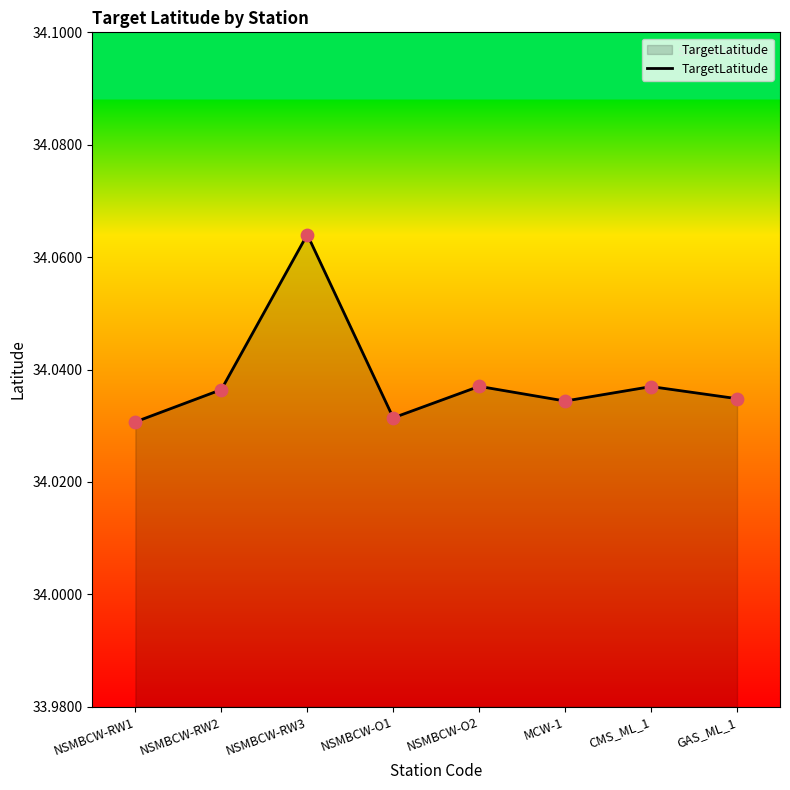

Between NSMBCW-O2 and GAS_ML_1, which is larger?

NSMBCW-O2